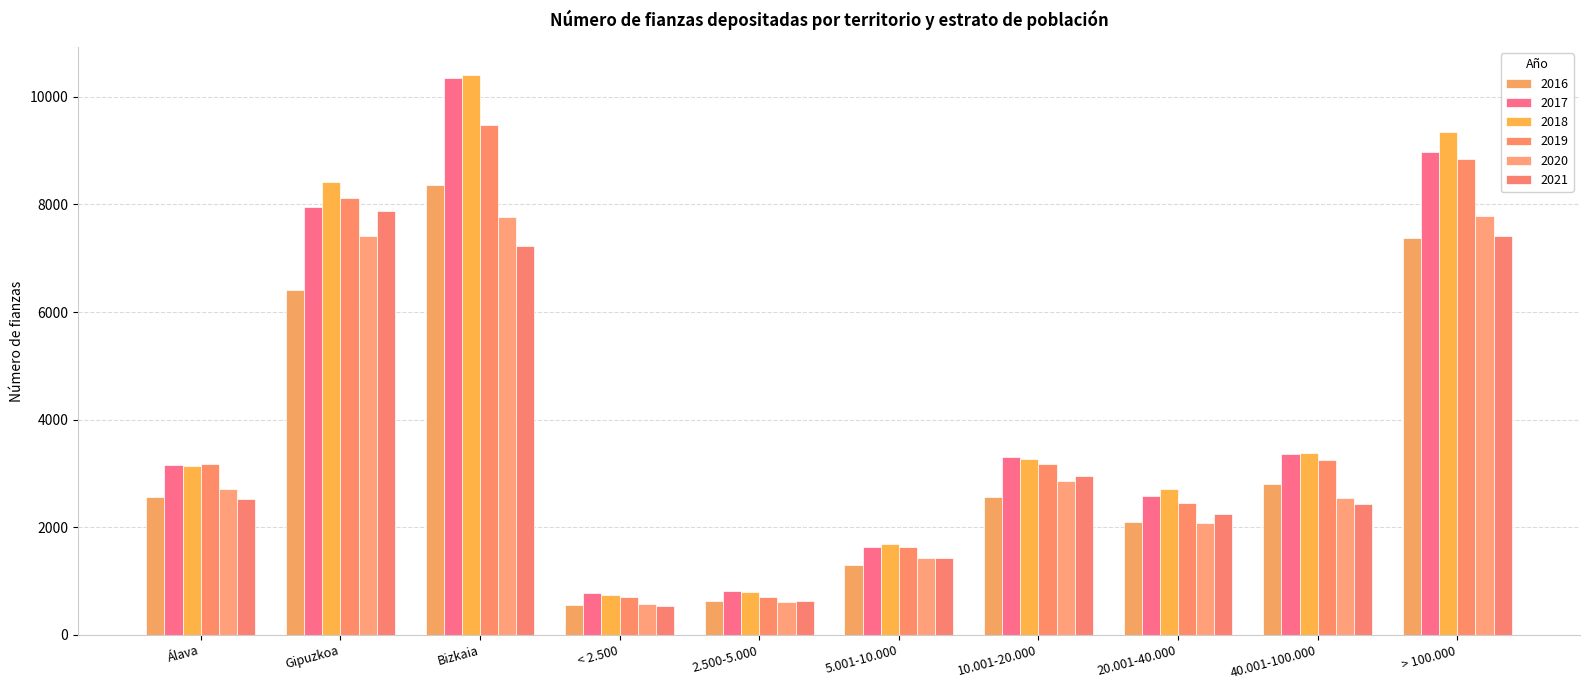

Reading right to left, list all the values displayed in this chart.

2016: > 100.000=7373	40.001-100.000=2810	20.001-40.000=2105	10.001-20.000=2555	5.001-10.000=1308	2.500-5.000=626	< 2.500=563	Bizkaia=8359	Gipuzkoa=6417	Álava=2564
2017: > 100.000=8972	40.001-100.000=3364	20.001-40.000=2586	10.001-20.000=3309	5.001-10.000=1629	2.500-5.000=815	< 2.500=771	Bizkaia=10345	Gipuzkoa=7949	Álava=3152
2018: > 100.000=9346	40.001-100.000=3385	20.001-40.000=2715	10.001-20.000=3278	5.001-10.000=1697	2.500-5.000=802	< 2.500=735	Bizkaia=10402	Gipuzkoa=8425	Álava=3131
2019: > 100.000=8839	40.001-100.000=3248	20.001-40.000=2448	10.001-20.000=3179	5.001-10.000=1630	2.500-5.000=709	< 2.500=703	Bizkaia=9476	Gipuzkoa=8113	Álava=3167
2020: > 100.000=7792	40.001-100.000=2551	20.001-40.000=2087	10.001-20.000=2855	5.001-10.000=1433	2.500-5.000=613	< 2.500=569	Bizkaia=7775	Gipuzkoa=7416	Álava=2709
2021: > 100.000=7409	40.001-100.000=2429	20.001-40.000=2238	10.001-20.000=2957	5.001-10.000=1428	2.500-5.000=637	< 2.500=529	Bizkaia=7235	Gipuzkoa=7875	Álava=2517